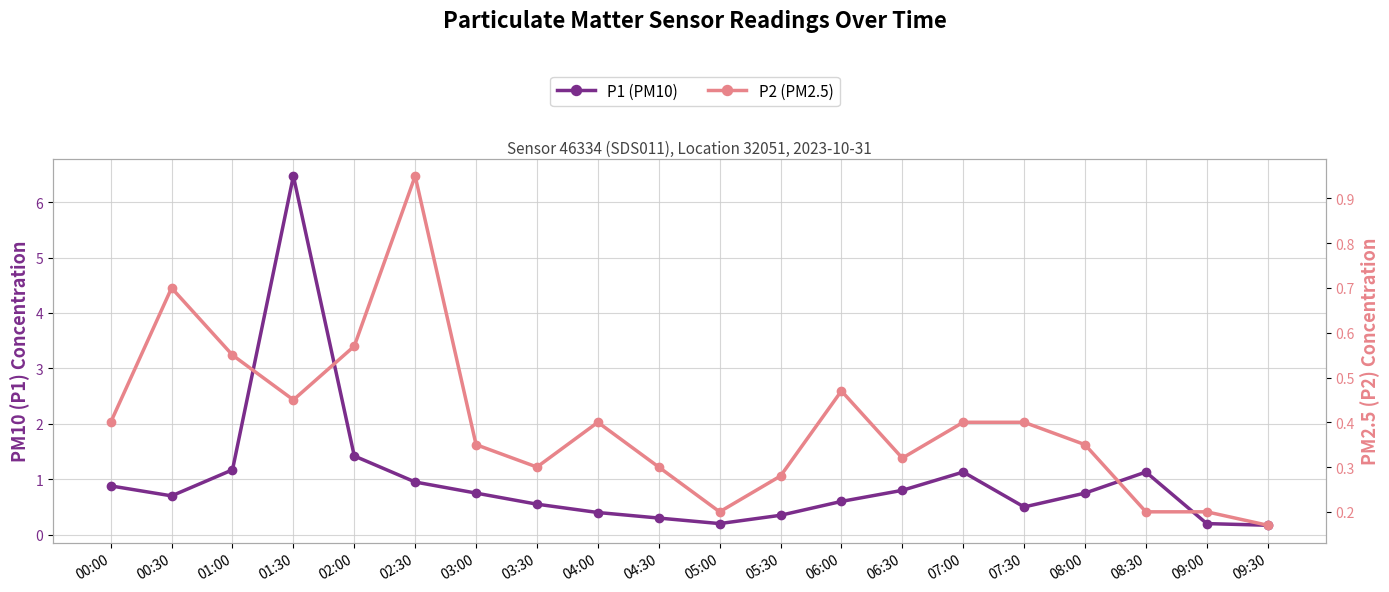

Does the chart display data point markers on the line(s)?

Yes